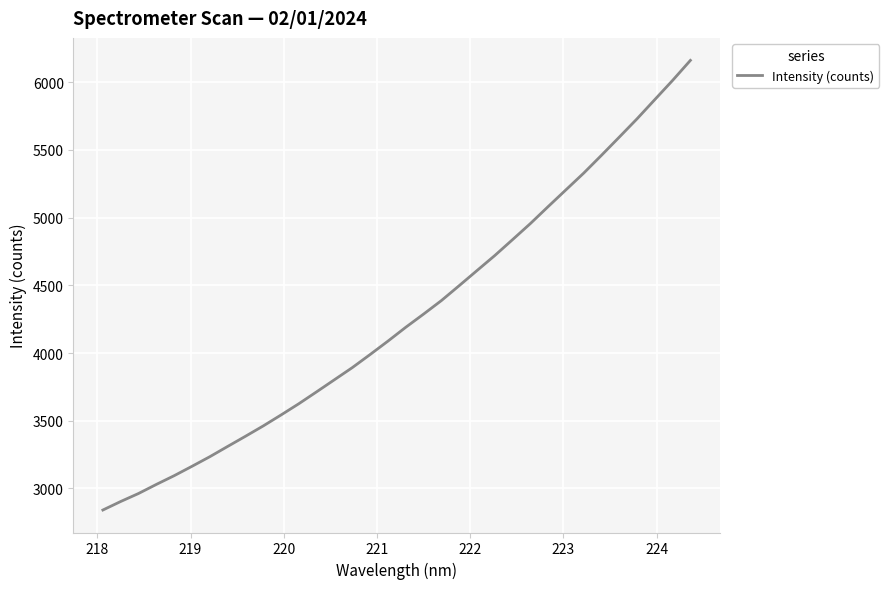

Count the number of categories in the chart.

34